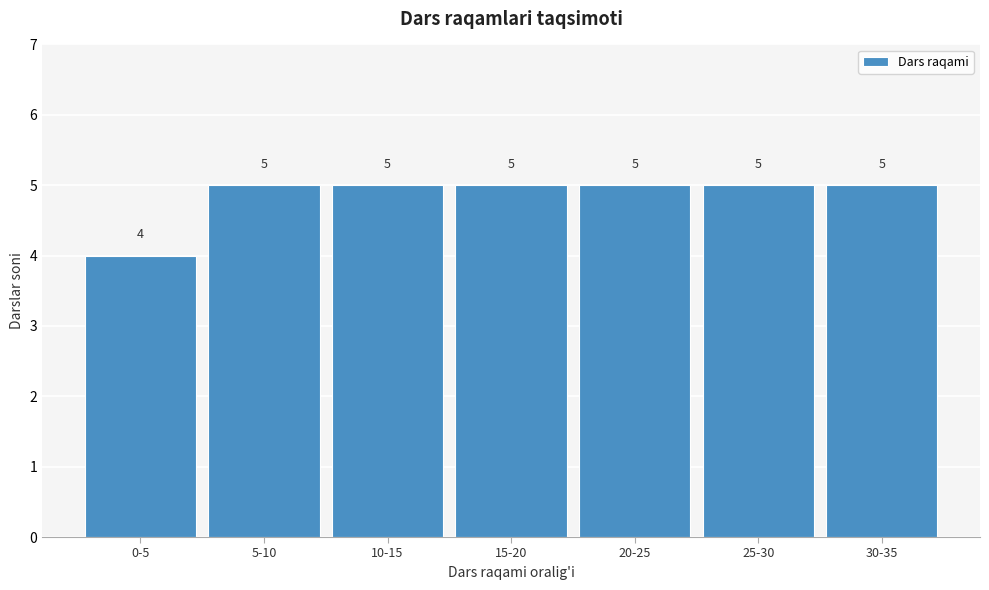

Reading right to left, extract all data points from this chart.

5	5	5	5	5	5	4